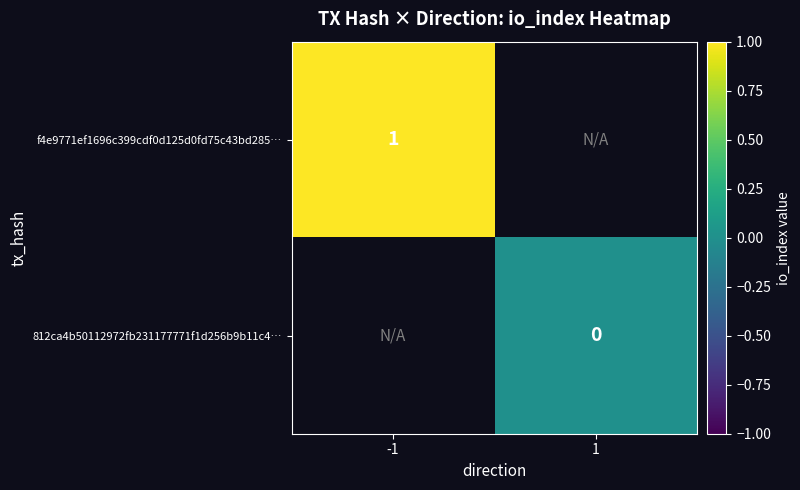

Is it true that f4e9771ef1696c399cdf0d125d0fd75c43bd285… equals 1 at -1?

True